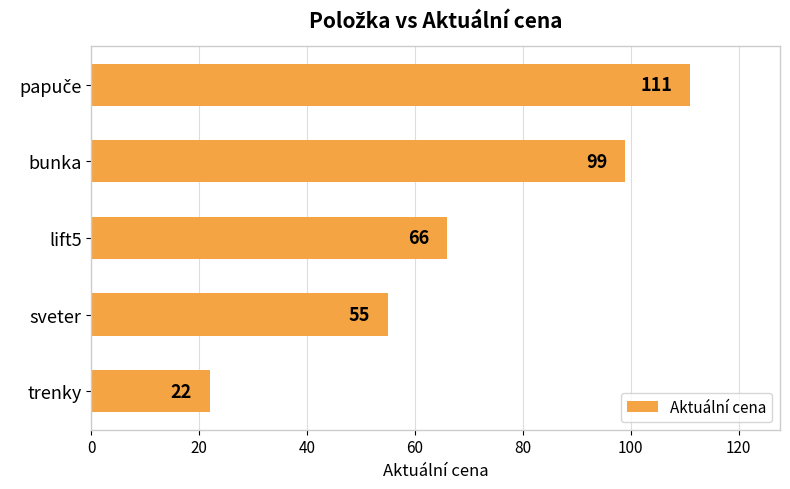

The value at sveter is 74. True or false?

False